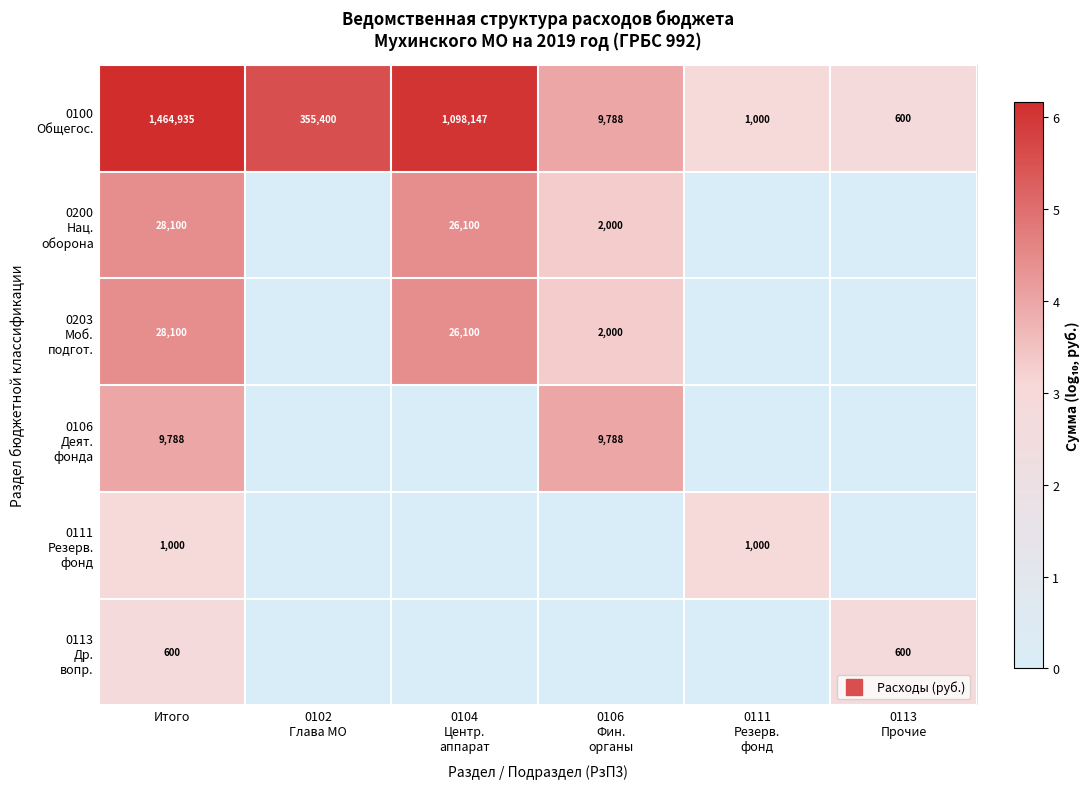

At which category does the chart reach its peak across all series?

Итого